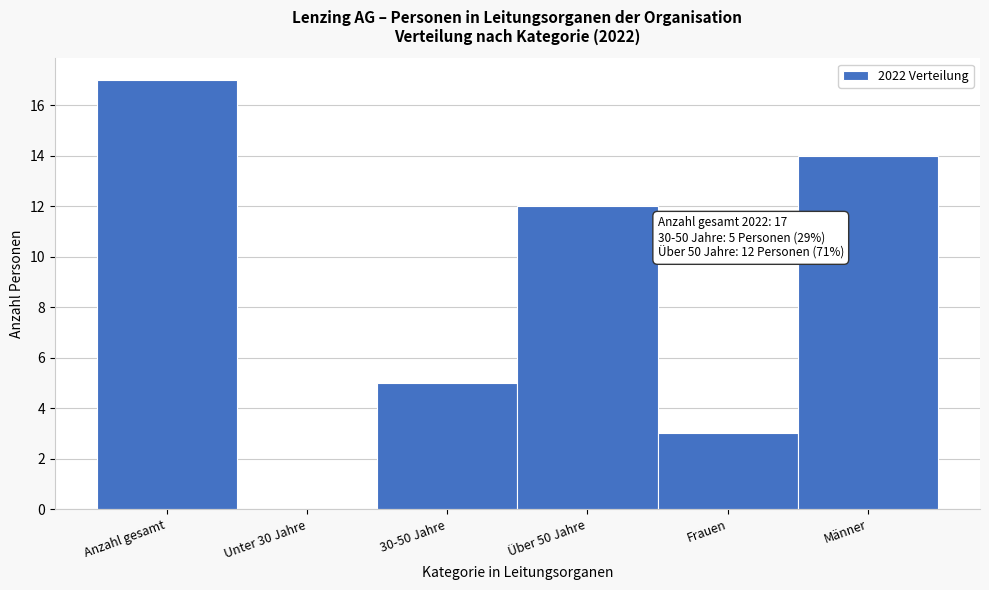

Reading right to left, extract all data points from this chart.

Männer=14	Frauen=3	Über 50 Jahre=12	30-50 Jahre=5	Unter 30 Jahre=0	Anzahl gesamt=17